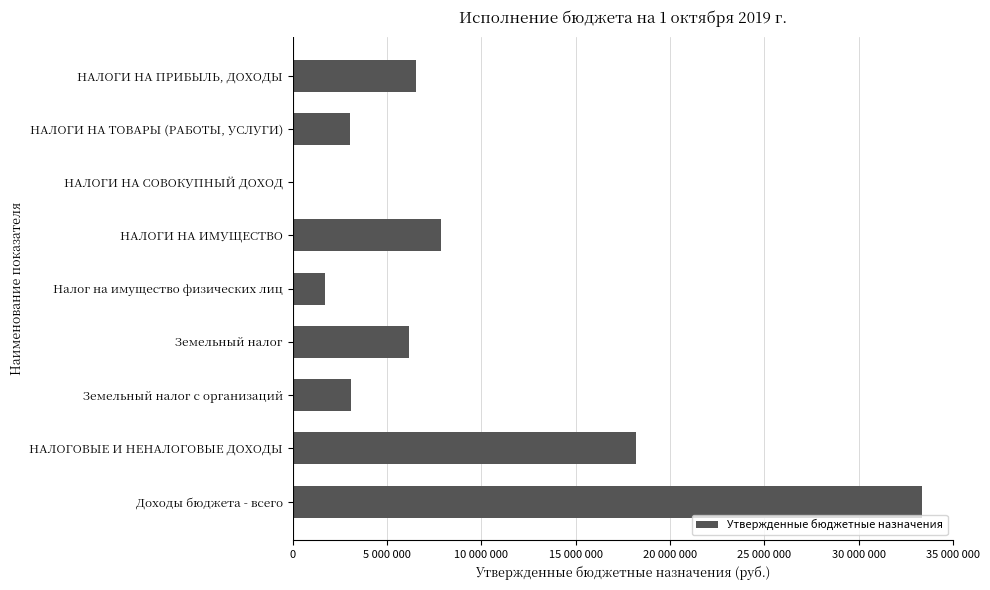

Are the bars horizontal?

Yes